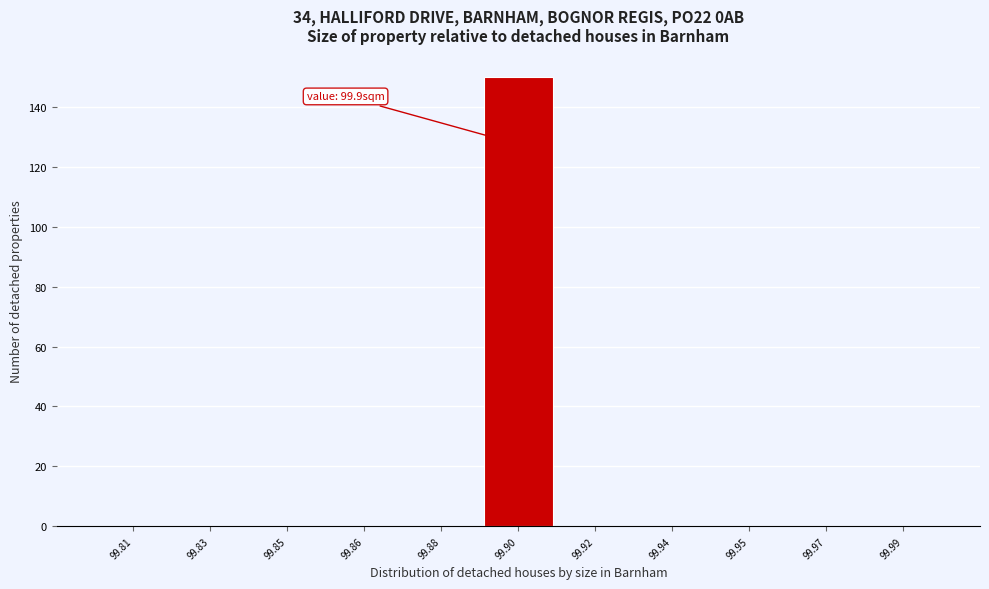

Reading right to left, list all the values displayed in this chart.

99.99=0	99.97=0	99.95=0	99.94=0	99.92=0	99.90=150	99.88=0	99.86=0	99.85=0	99.83=0	99.81=0